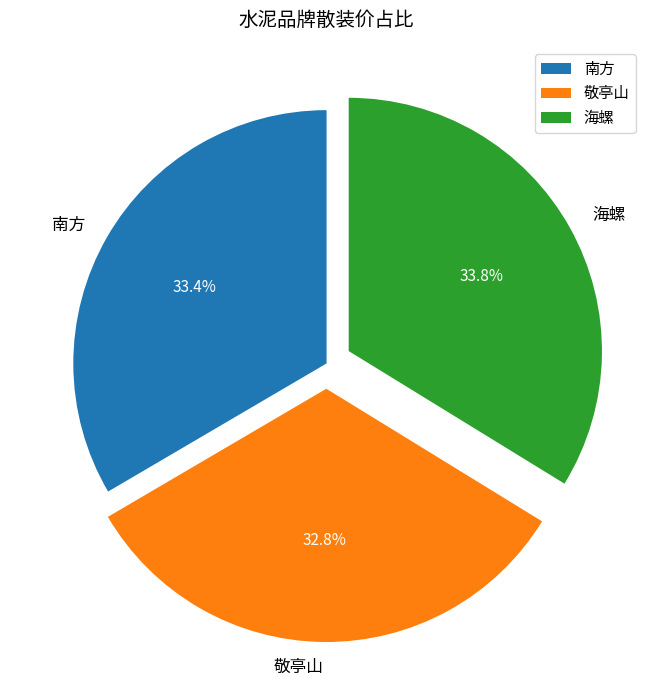

Approximately how many times larger is the value at 敬亭山 compared to 南方?

1.0